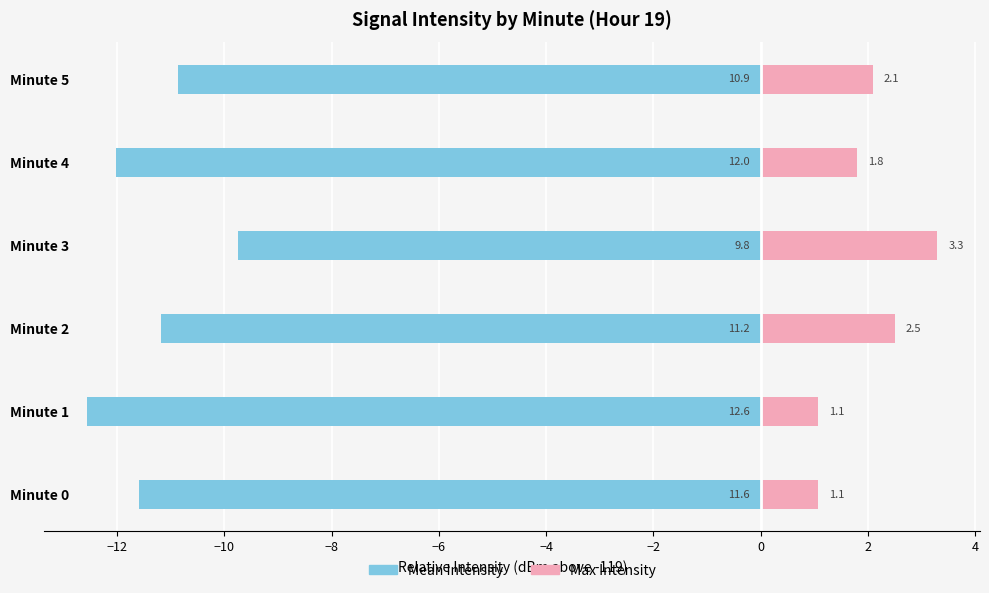

What is the value of the Mean Intensity bar at the 6th from the left?

-10.9